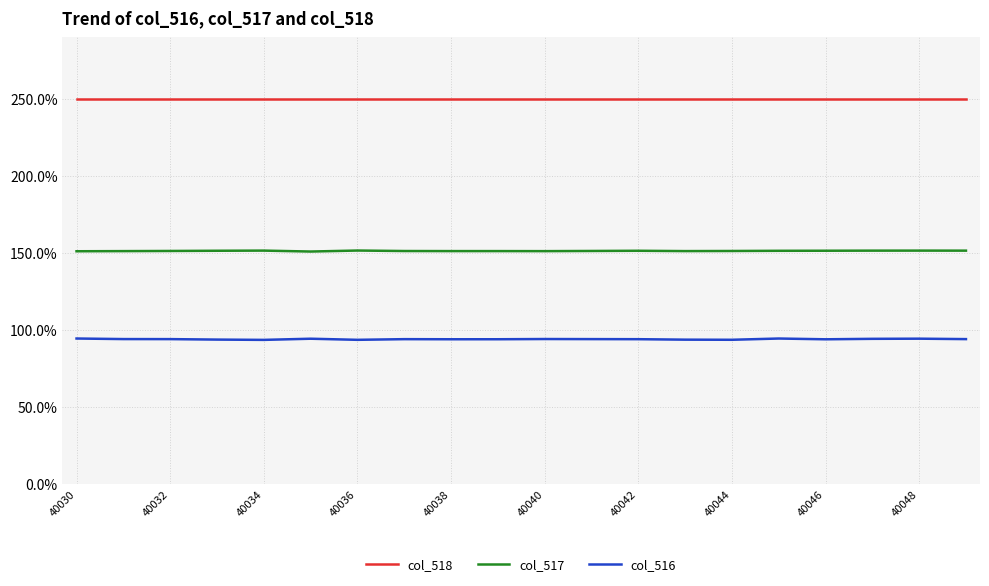

Rank the series by their maximum value, from highest to lowest.

col_518, col_517, col_516